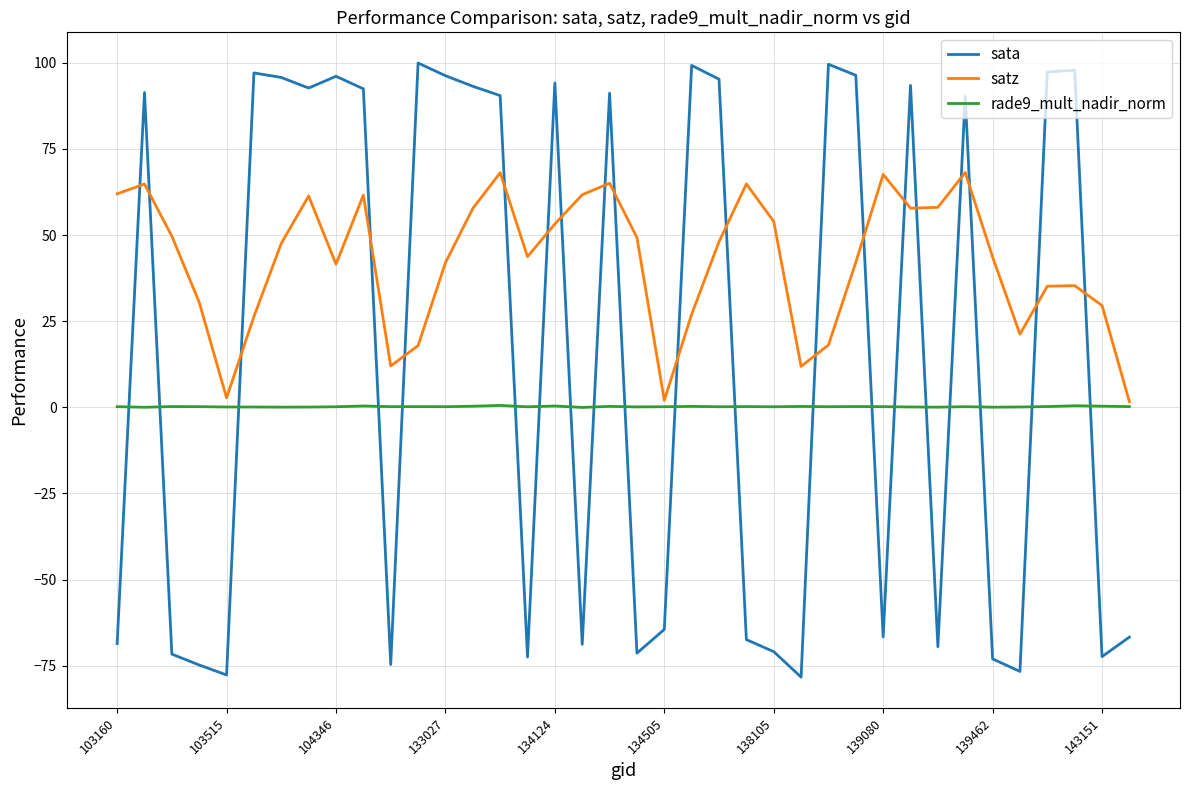

List the series in order of their peak value, lowest first.

rade9_mult_nadir_norm, satz, sata